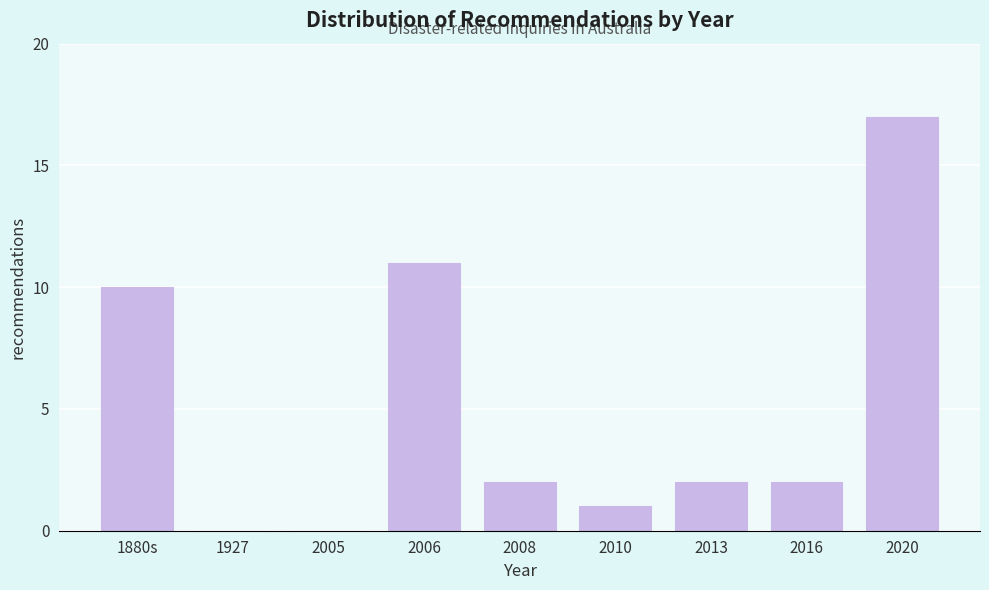

Reading left to right, extract all data points from this chart.

1880s=10	1927=0	2005=0	2006=11	2008=2	2010=1	2013=2	2016=2	2020=17